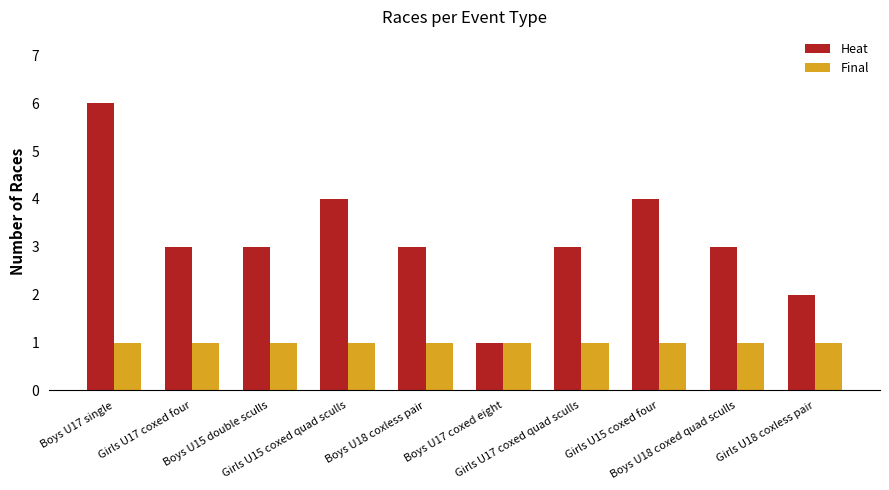

Reading left to right, transcribe all the data shown in this chart.

Heat: 6	3	3	4	3	1	3	4	3	2
Final: 1	1	1	1	1	1	1	1	1	1